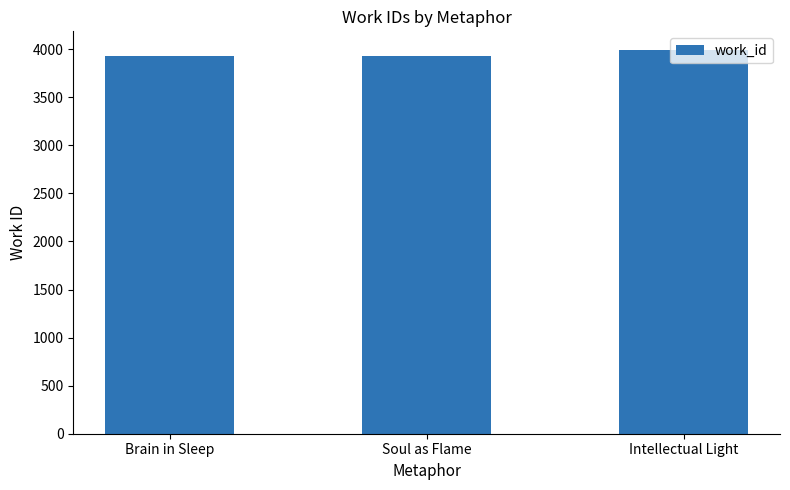

What is the change in value from Brain in Sleep to Intellectual Light?

+55